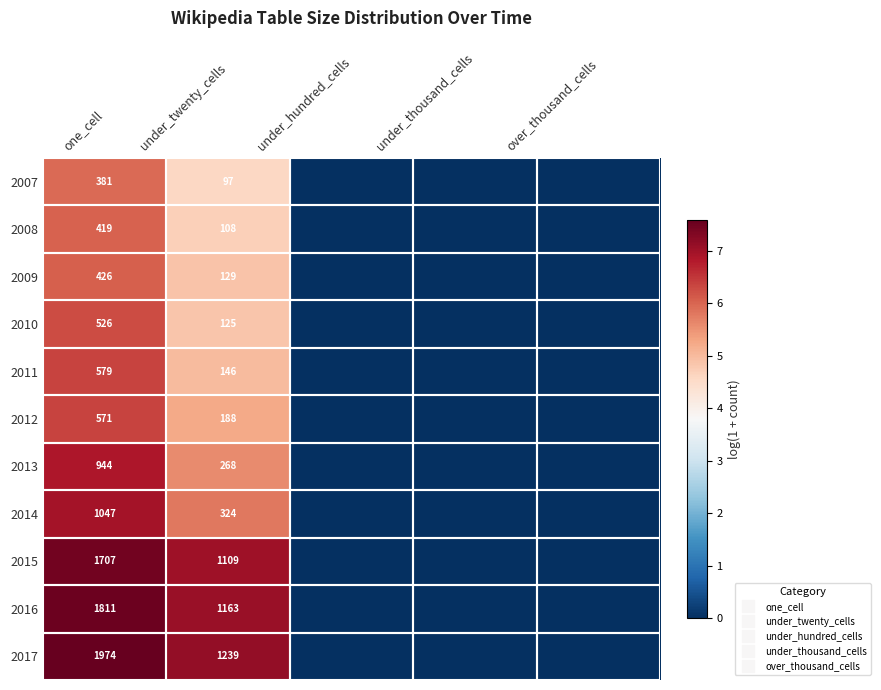

How many distinct data groups are displayed?

11